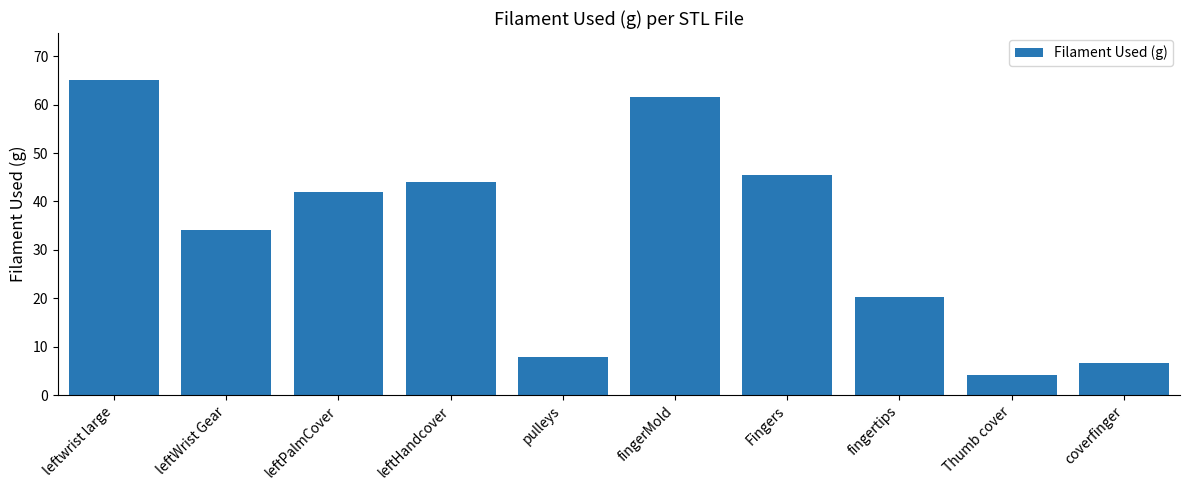

What is the difference between the second highest and second lowest values?

54.9